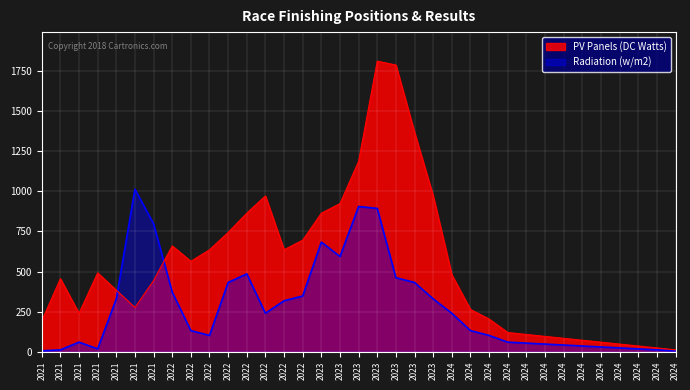

How many values in the Radiation (w/m2) series are below 132?

16